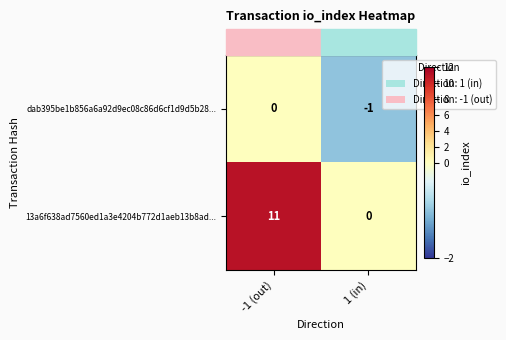

Which series has the widest spread of values?

13a6f638ad7560ed1a3e4204b772d1aeb13b8ad...